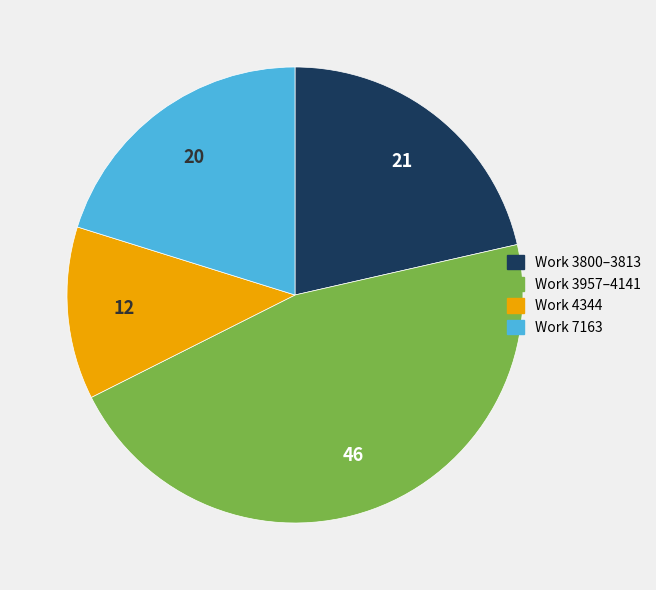

Is there a majority slice in this chart?

No